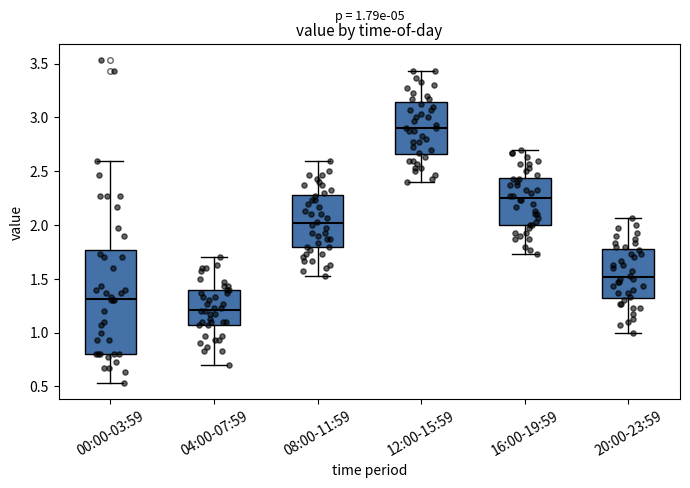

Which box's median line is the highest?

12:00-15:59